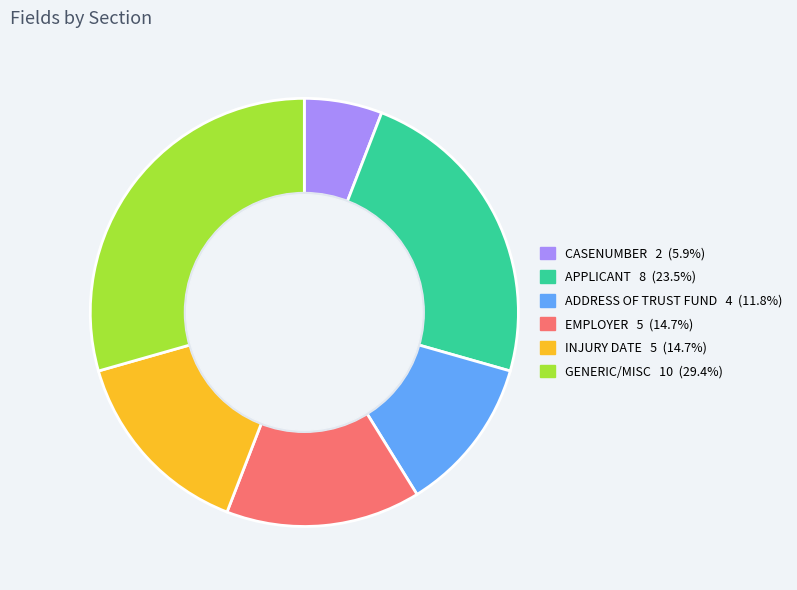

Is there a majority slice in this chart?

No